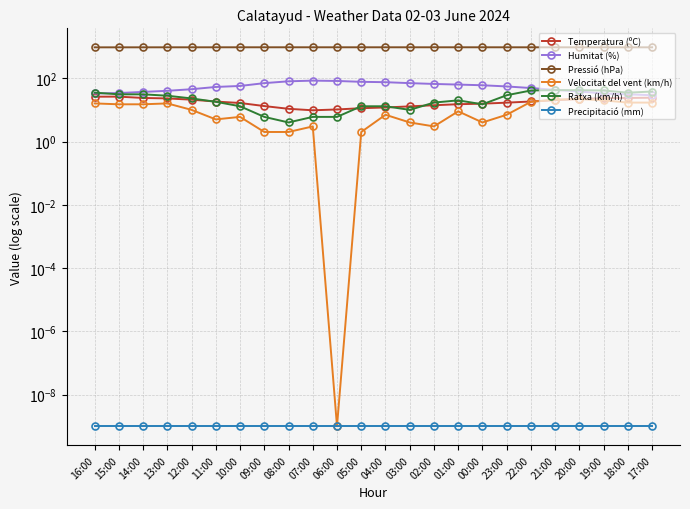

Which label corresponds to the largest value in the chart?

09:00